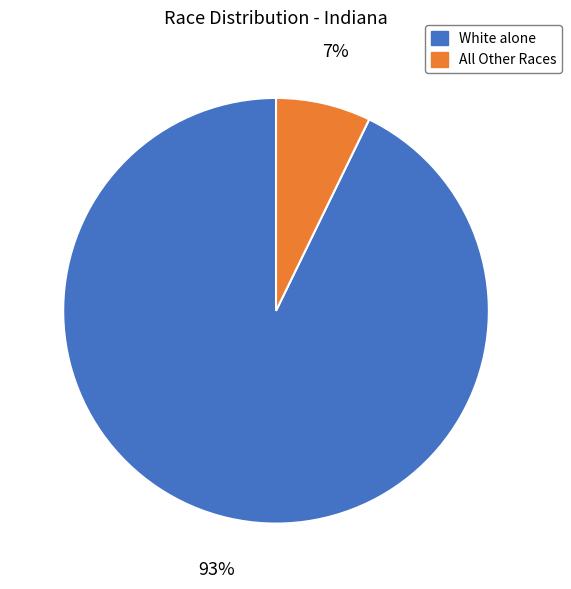

What is the majority slice?

White alone